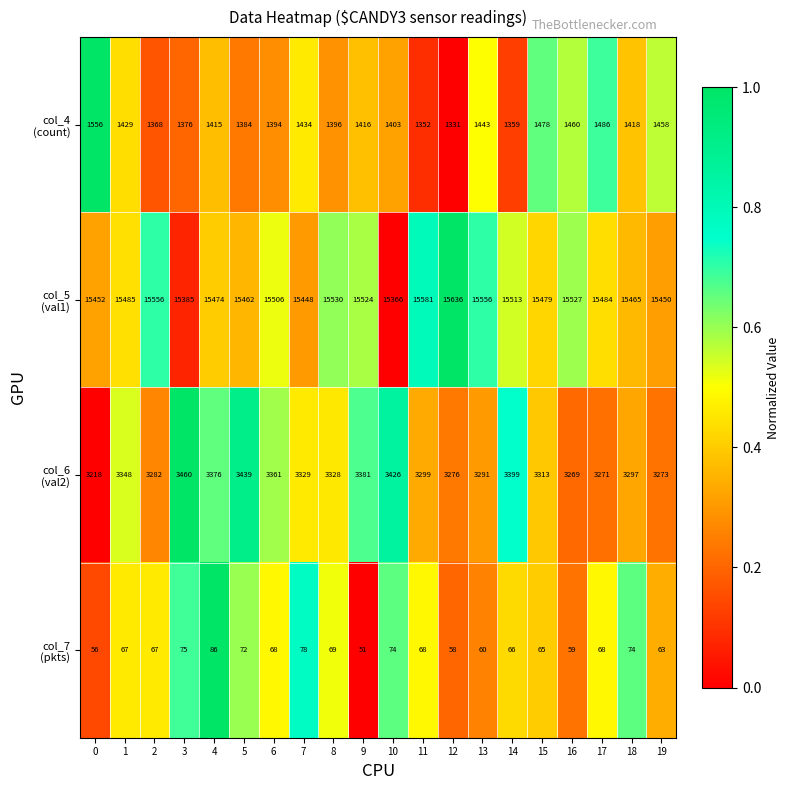

At how many categories does at least one series exceed 3262?

20